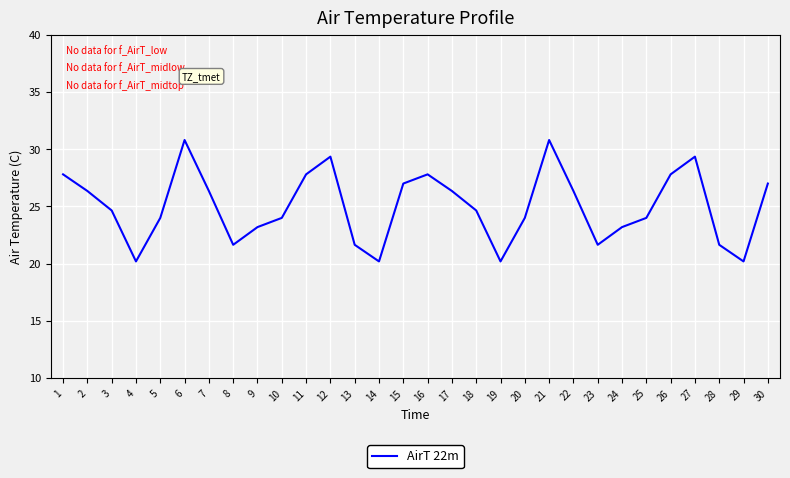

What is the difference between the second highest and minimum values?

10.6